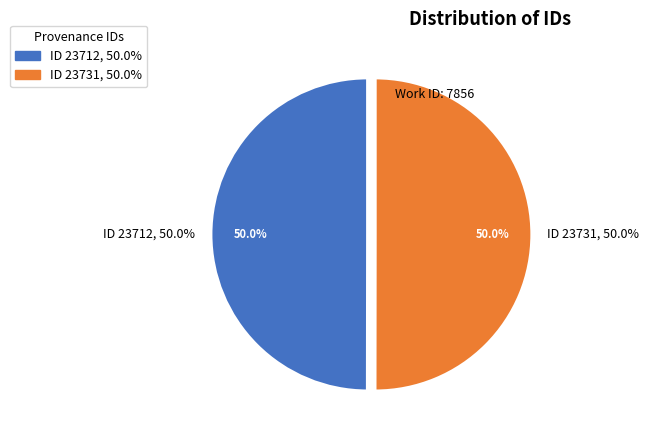

How many slices are in this pie chart?

2